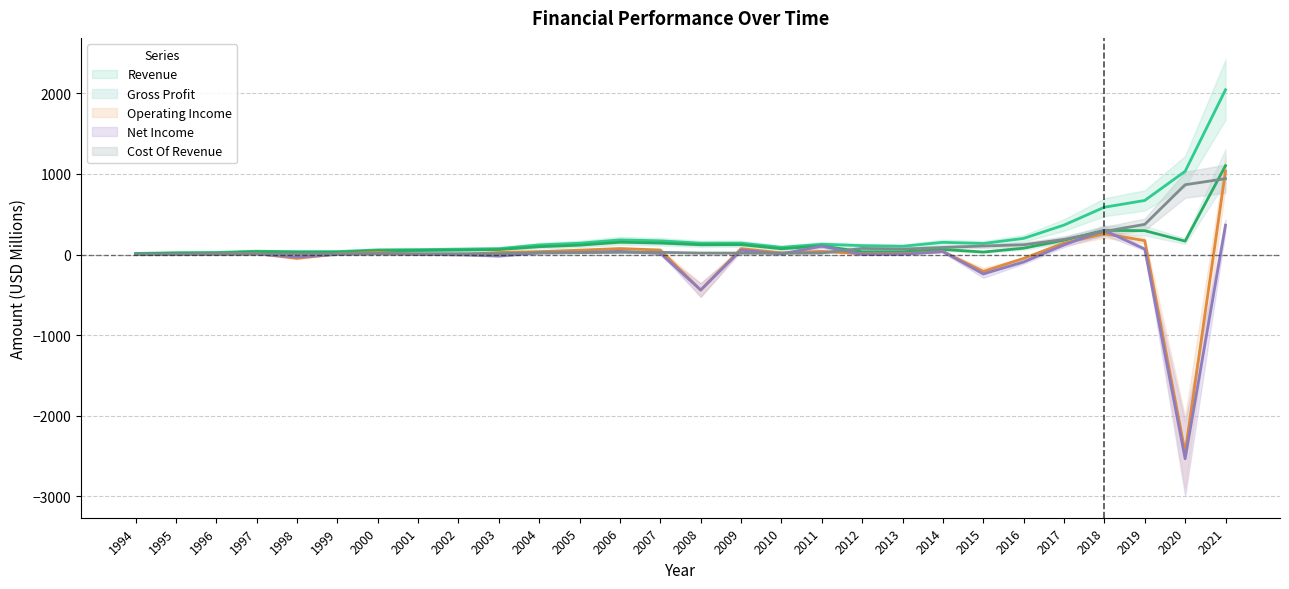

What is the sum of the Cost Of Revenue values at 2000 and 1999?

17.9